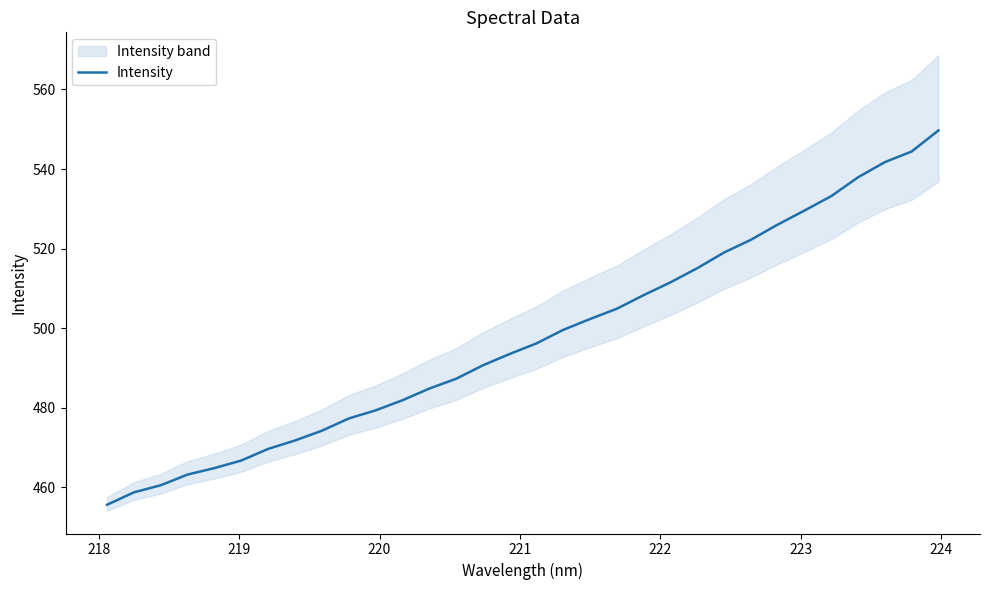

How many data points are less than 496?

16